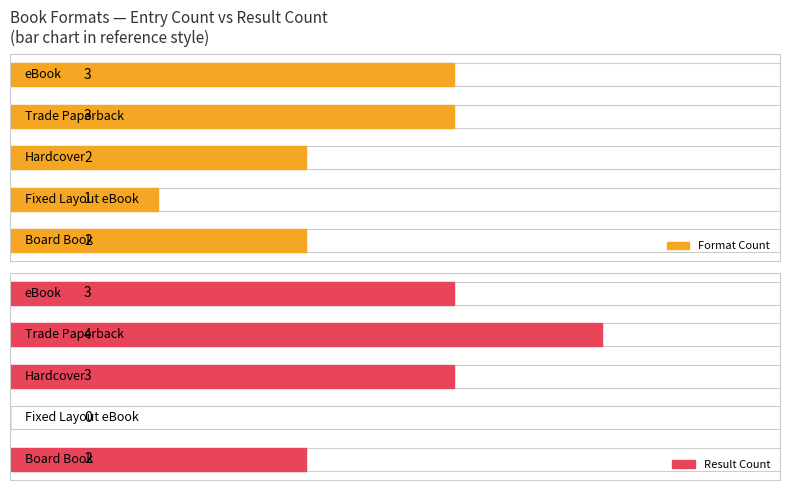

Count the Result Count values in the range 2 to 3.

3